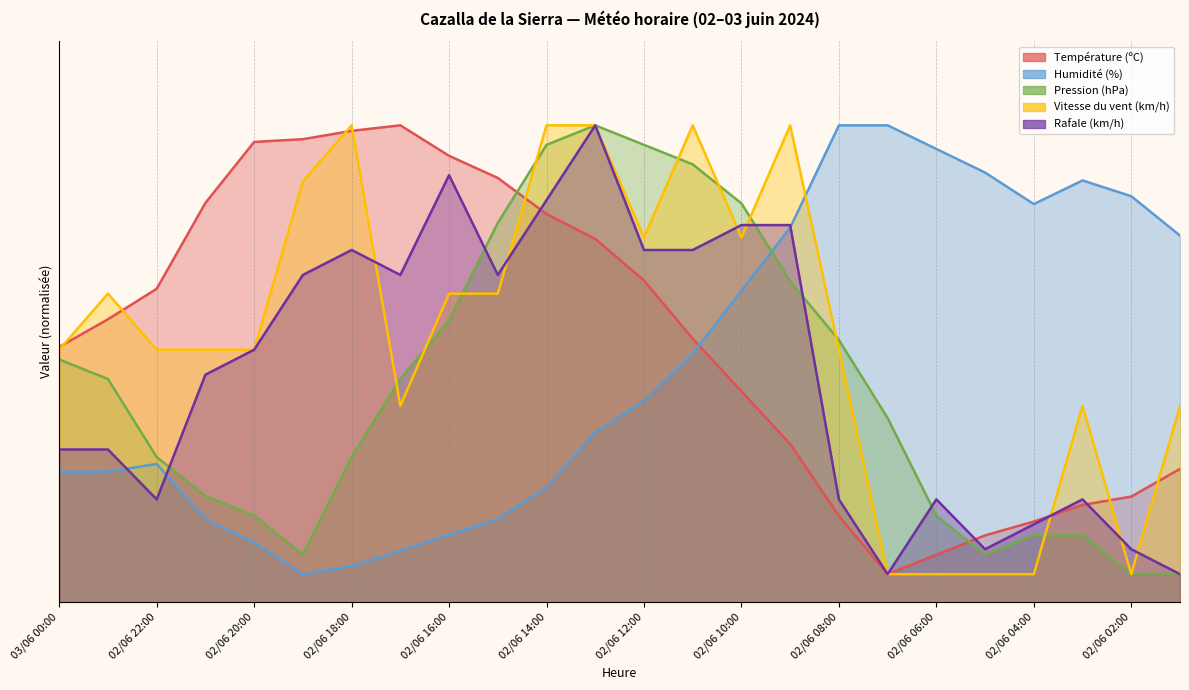

True or false: Vitesse du vent (km/h) has more than 2 interior local peaks.

True